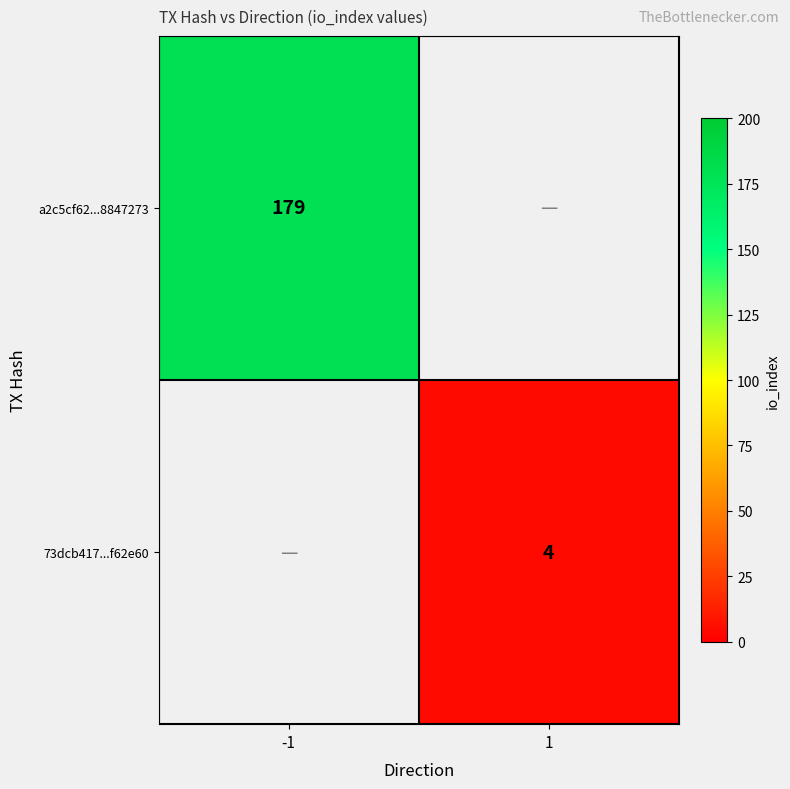

At which category is the sum across all series the highest?

-1